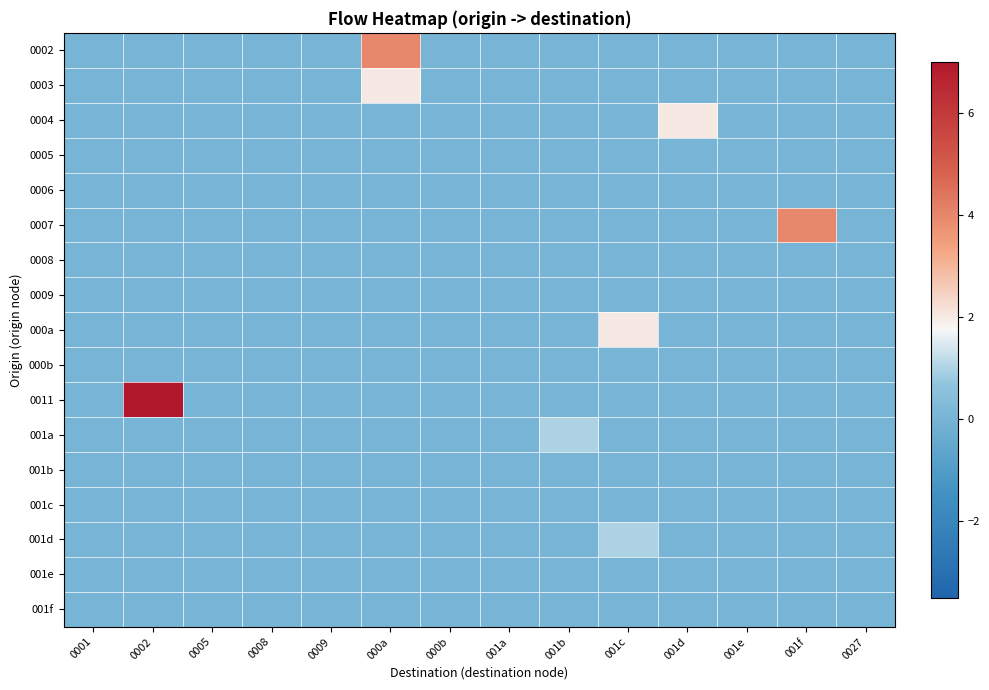

Reading left to right, transcribe all the data shown in this chart.

0002: 0001=0	0002=0	0005=0	0008=0	0009=0	000a=4	000b=0	001a=0	001b=0	001c=0	001d=0	001e=0	001f=0	0027=0
0003: 0001=0	0002=0	0005=0	0008=0	0009=0	000a=2	000b=0	001a=0	001b=0	001c=0	001d=0	001e=0	001f=0	0027=0
0004: 0001=0	0002=0	0005=0	0008=0	0009=0	000a=0	000b=0	001a=0	001b=0	001c=0	001d=2	001e=0	001f=0	0027=0
0005: 0001=0	0002=0	0005=0	0008=0	0009=0	000a=0	000b=0	001a=0	001b=0	001c=0	001d=0	001e=0	001f=0	0027=0
0006: 0001=0	0002=0	0005=0	0008=0	0009=0	000a=0	000b=0	001a=0	001b=0	001c=0	001d=0	001e=0	001f=0	0027=0
0007: 0001=0	0002=0	0005=0	0008=0	0009=0	000a=0	000b=0	001a=0	001b=0	001c=0	001d=0	001e=0	001f=4	0027=0
0008: 0001=0	0002=0	0005=0	0008=0	0009=0	000a=0	000b=0	001a=0	001b=0	001c=0	001d=0	001e=0	001f=0	0027=0
0009: 0001=0	0002=0	0005=0	0008=0	0009=0	000a=0	000b=0	001a=0	001b=0	001c=0	001d=0	001e=0	001f=0	0027=0
000a: 0001=0	0002=0	0005=0	0008=0	0009=0	000a=0	000b=0	001a=0	001b=0	001c=2	001d=0	001e=0	001f=0	0027=0
000b: 0001=0	0002=0	0005=0	0008=0	0009=0	000a=0	000b=0	001a=0	001b=0	001c=0	001d=0	001e=0	001f=0	0027=0
0011: 0001=0	0002=7	0005=0	0008=0	0009=0	000a=0	000b=0	001a=0	001b=0	001c=0	001d=0	001e=0	001f=0	0027=0
001a: 0001=0	0002=0	0005=0	0008=0	0009=0	000a=0	000b=0	001a=0	001b=1	001c=0	001d=0	001e=0	001f=0	0027=0
001b: 0001=0	0002=0	0005=0	0008=0	0009=0	000a=0	000b=0	001a=0	001b=0	001c=0	001d=0	001e=0	001f=0	0027=0
001c: 0001=0	0002=0	0005=0	0008=0	0009=0	000a=0	000b=0	001a=0	001b=0	001c=0	001d=0	001e=0	001f=0	0027=0
001d: 0001=0	0002=0	0005=0	0008=0	0009=0	000a=0	000b=0	001a=0	001b=0	001c=1	001d=0	001e=0	001f=0	0027=0
001e: 0001=0	0002=0	0005=0	0008=0	0009=0	000a=0	000b=0	001a=0	001b=0	001c=0	001d=0	001e=0	001f=0	0027=0
001f: 0001=0	0002=0	0005=0	0008=0	0009=0	000a=0	000b=0	001a=0	001b=0	001c=0	001d=0	001e=0	001f=0	0027=0